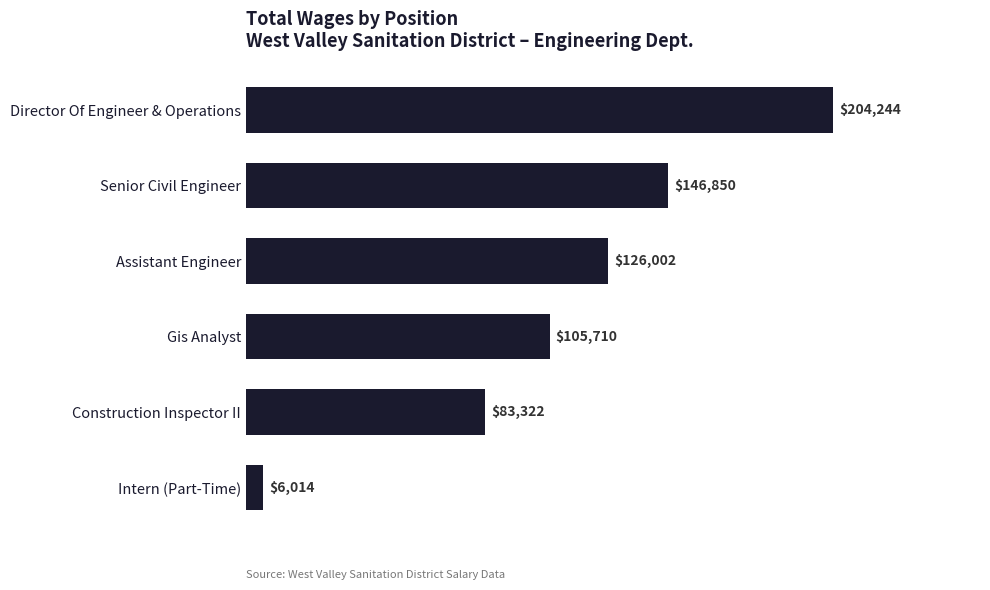

At which label is the value closest to 105129?

Gis Analyst